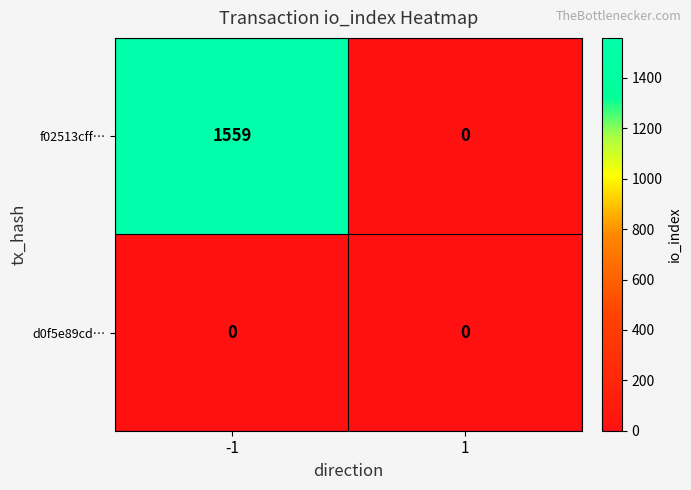

Rank the series by their average value, from highest to lowest.

f02513cff…, d0f5e89cd…